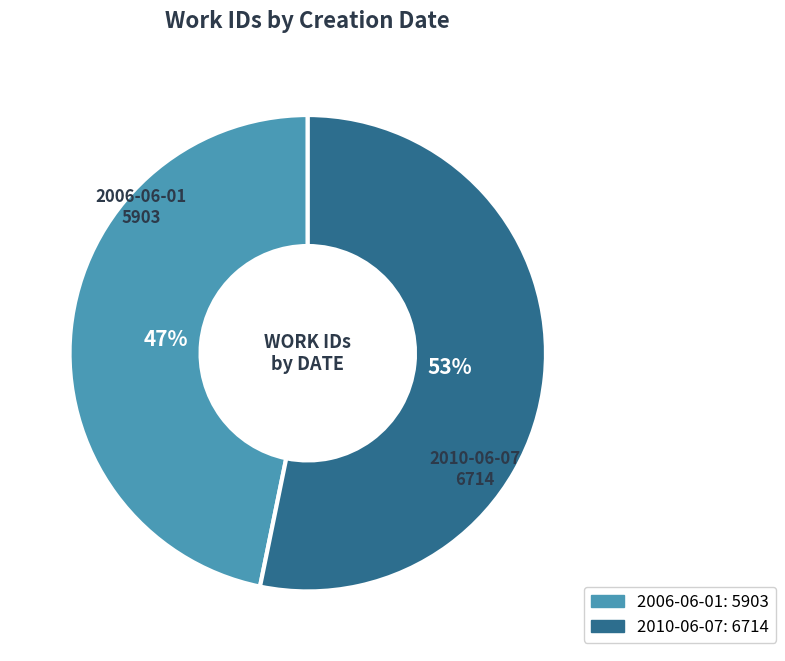

To the nearest percent, what is the difference between the 2010-06-07 and 2006-06-01 slice percentages?

6%